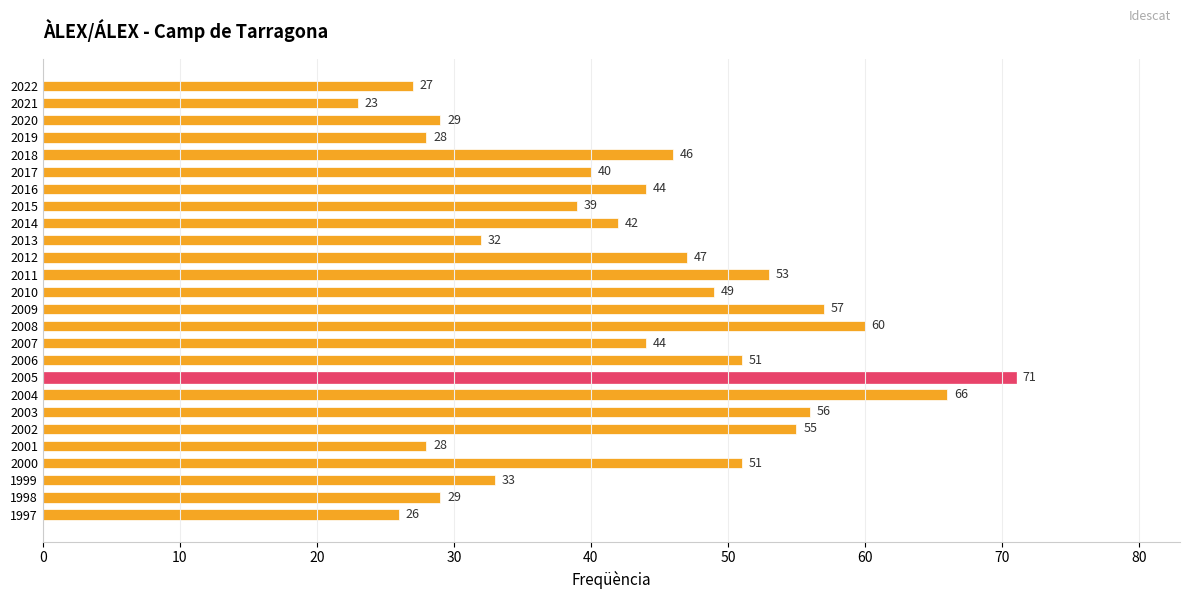

Where is the data nearest to the value 47?

2012